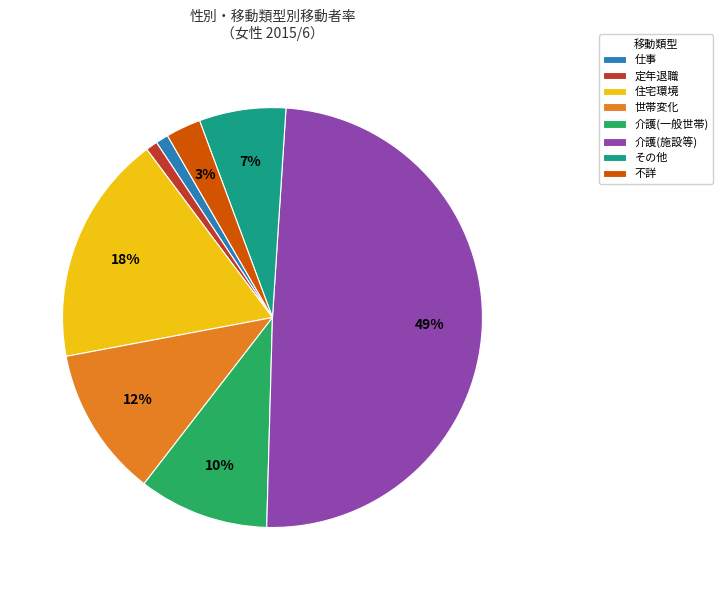

What is the largest slice in the pie chart?

介護(施設等)